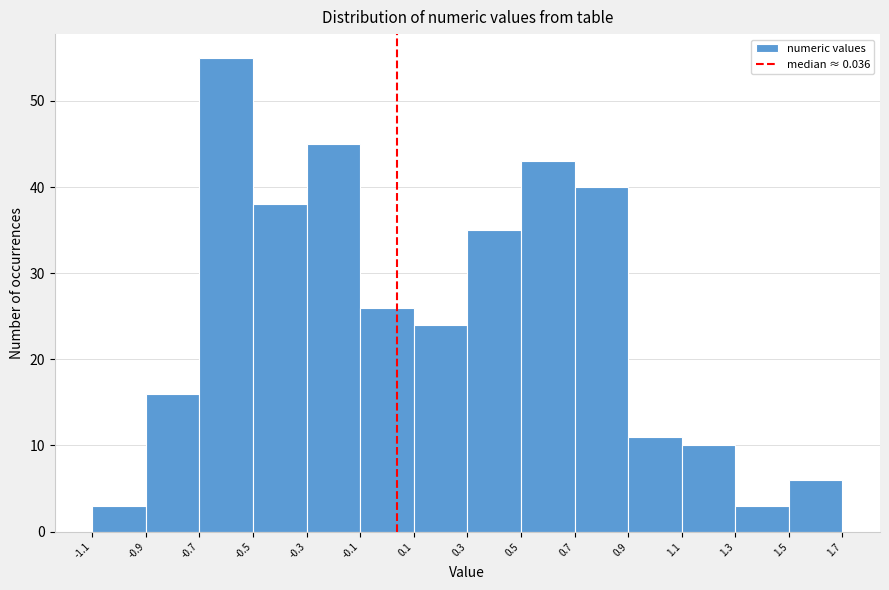

Reading left to right, transcribe this chart: for each bar, give the range it covers on the x-axis and its height. The values are not printed on the chart, so give them approximately, as read against the axis.

-1.1 to -0.9: 3
-0.9 to -0.7: 16
-0.7 to -0.5: 55
-0.5 to -0.3: 38
-0.3 to -0.1: 45
-0.1 to 0.1: 26
0.1 to 0.3: 24
0.3 to 0.5: 35
0.5 to 0.7: 43
0.7 to 0.9: 40
0.9 to 1.1: 11
1.1 to 1.3: 10
1.3 to 1.5: 3
1.5 to 1.7: 6